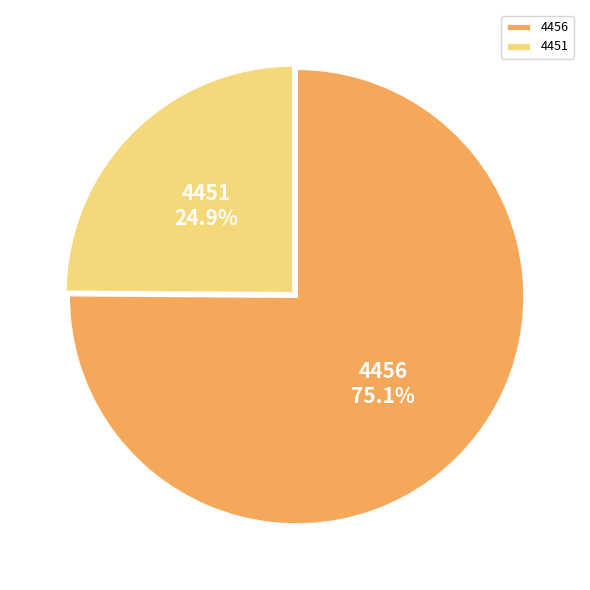

What percentage is the 4451 slice, to the nearest percent?

25%